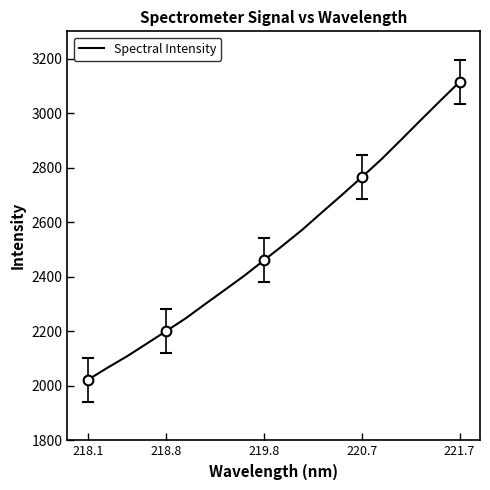

The value of Spectral Intensity at 221.7 is 4548.6. True or false?

False